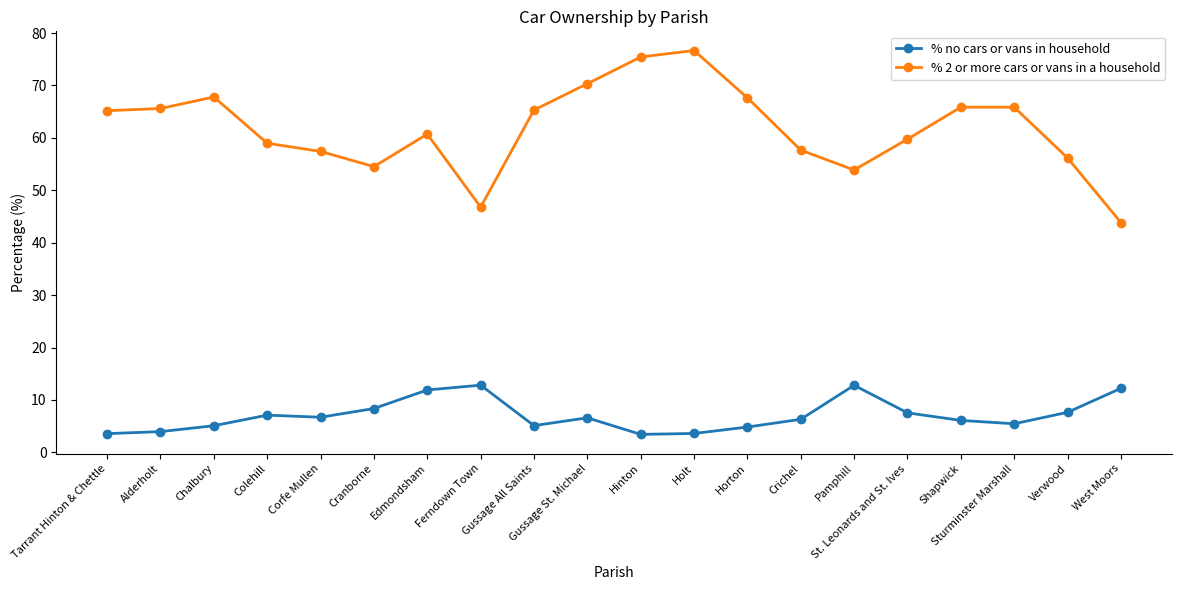

What is the smallest value displayed?

3.4